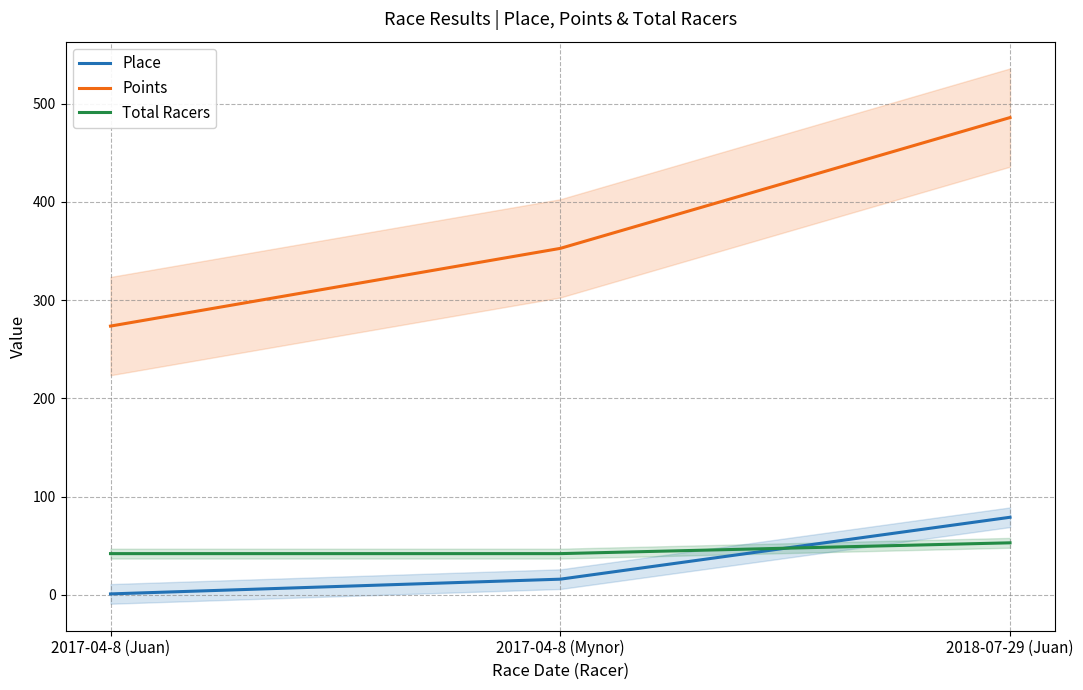

The value of Total Racers at 2017-04-8 (Mynor) is 73.0. True or false?

False